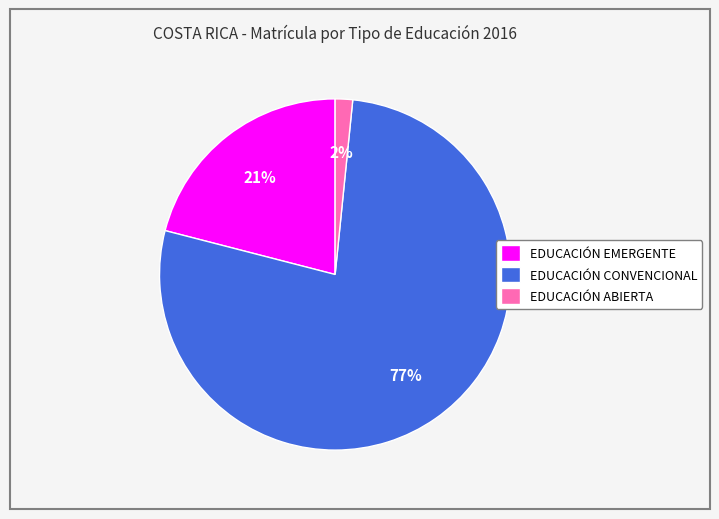

To the nearest percent, what is the difference between the EDUCACIÓN EMERGENTE and EDUCACIÓN ABIERTA slice percentages?

19%